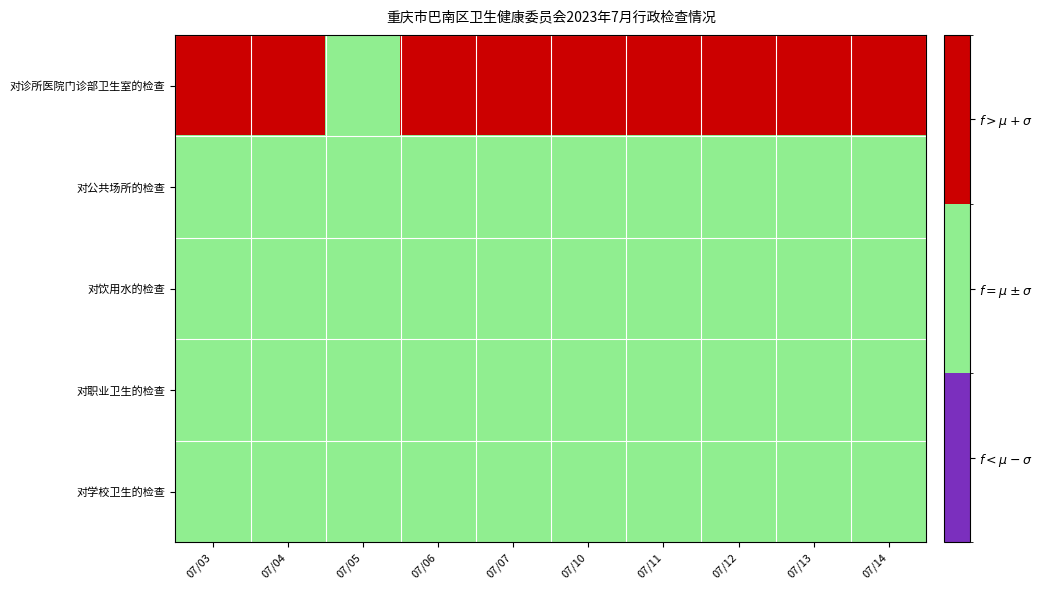

List the series in order of their peak value, highest first.

对诊所医院门诊部卫生室的检查, 对公共场所的检查, 对饮用水的检查, 对职业卫生的检查, 对学校卫生的检查